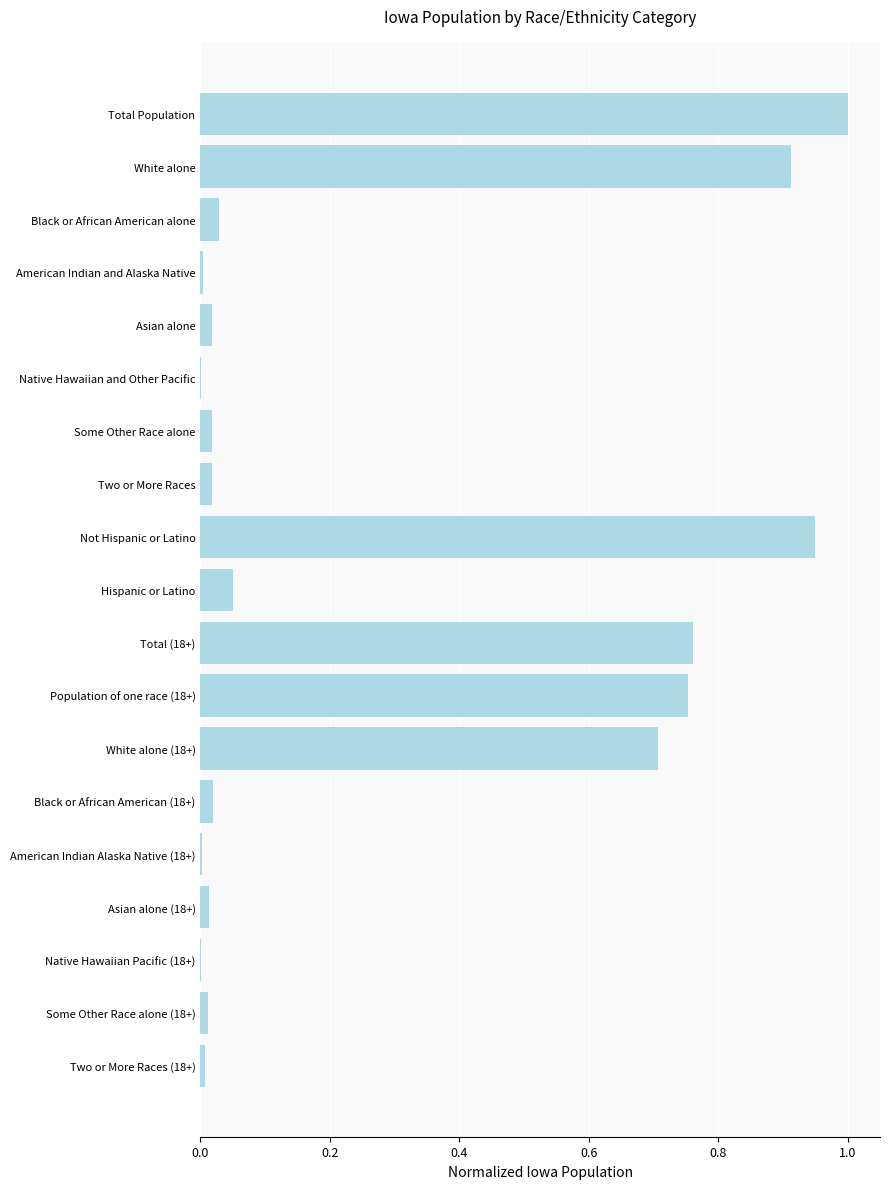

The chart shows a value of 0.0 at Some Other Race alone. True or false?

True